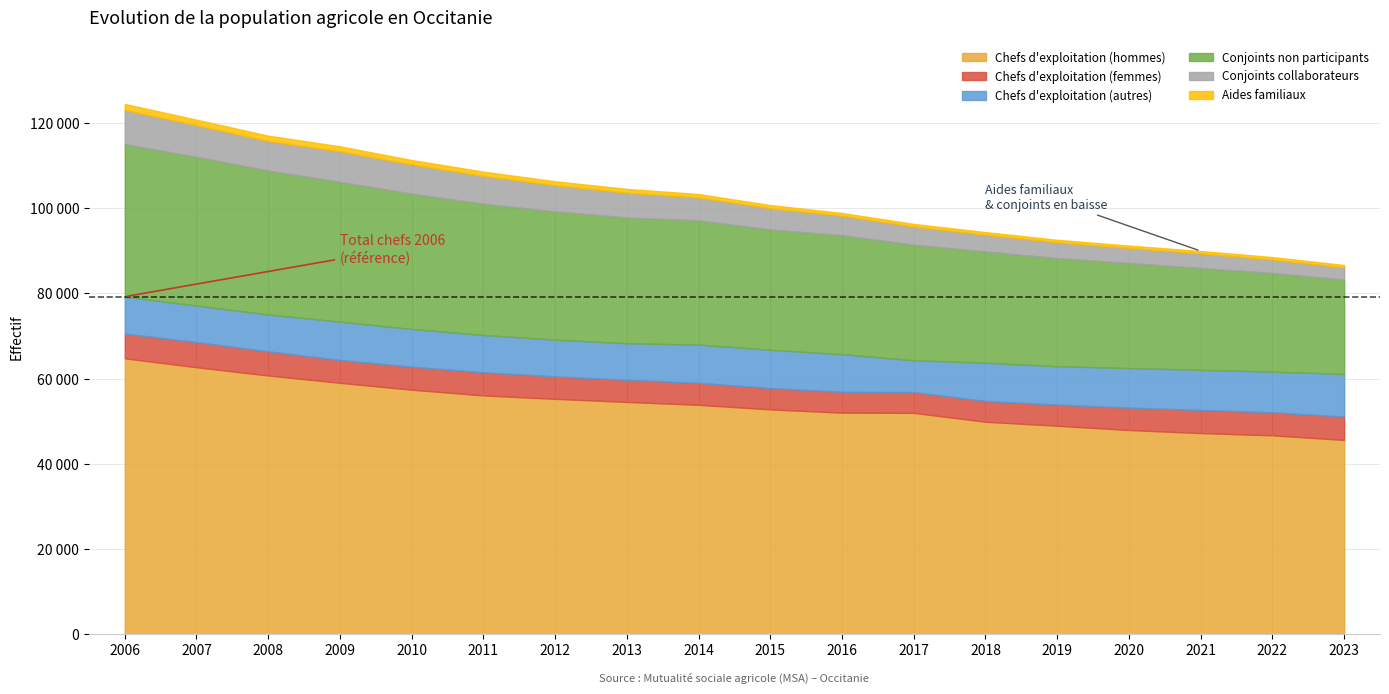

At which label is Aides familiaux closest to 987?

2011